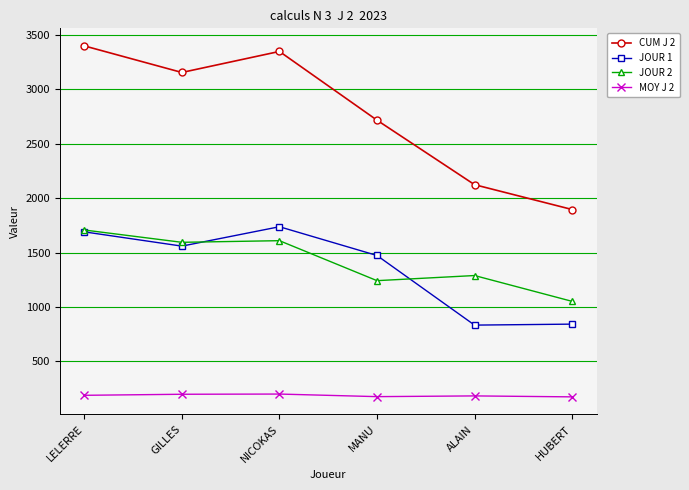

Which series has the largest total across all categories?

CUM J 2